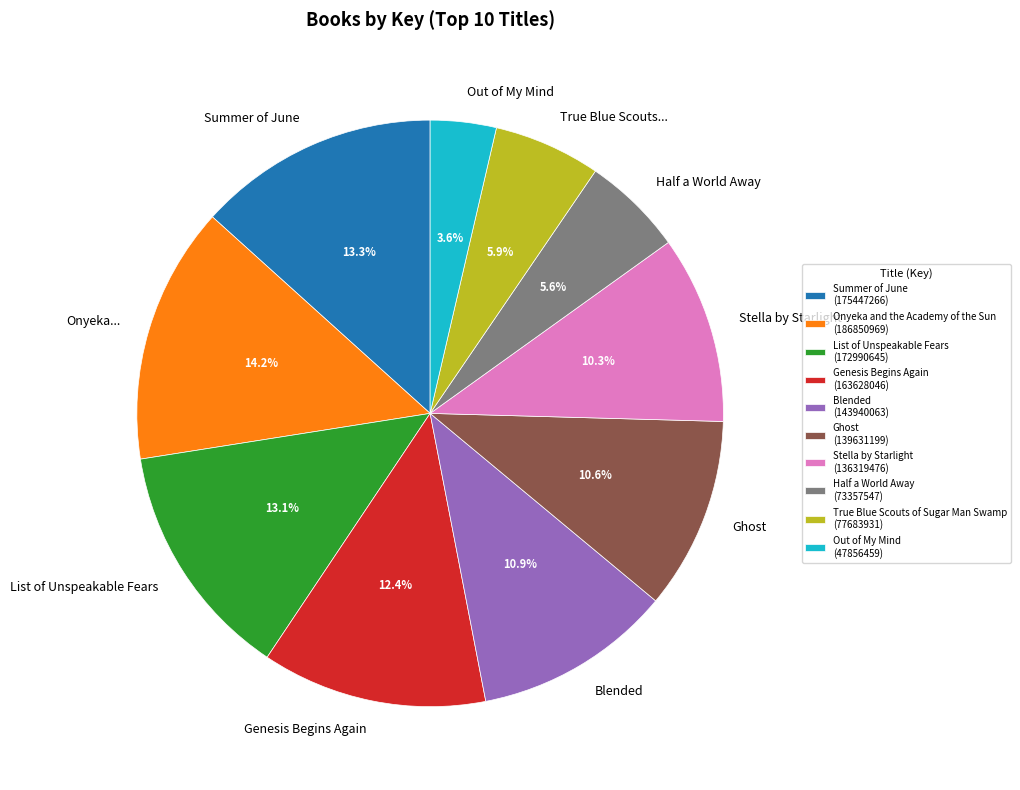

Which slice is the largest?

Onyeka and the Academy of the Sun